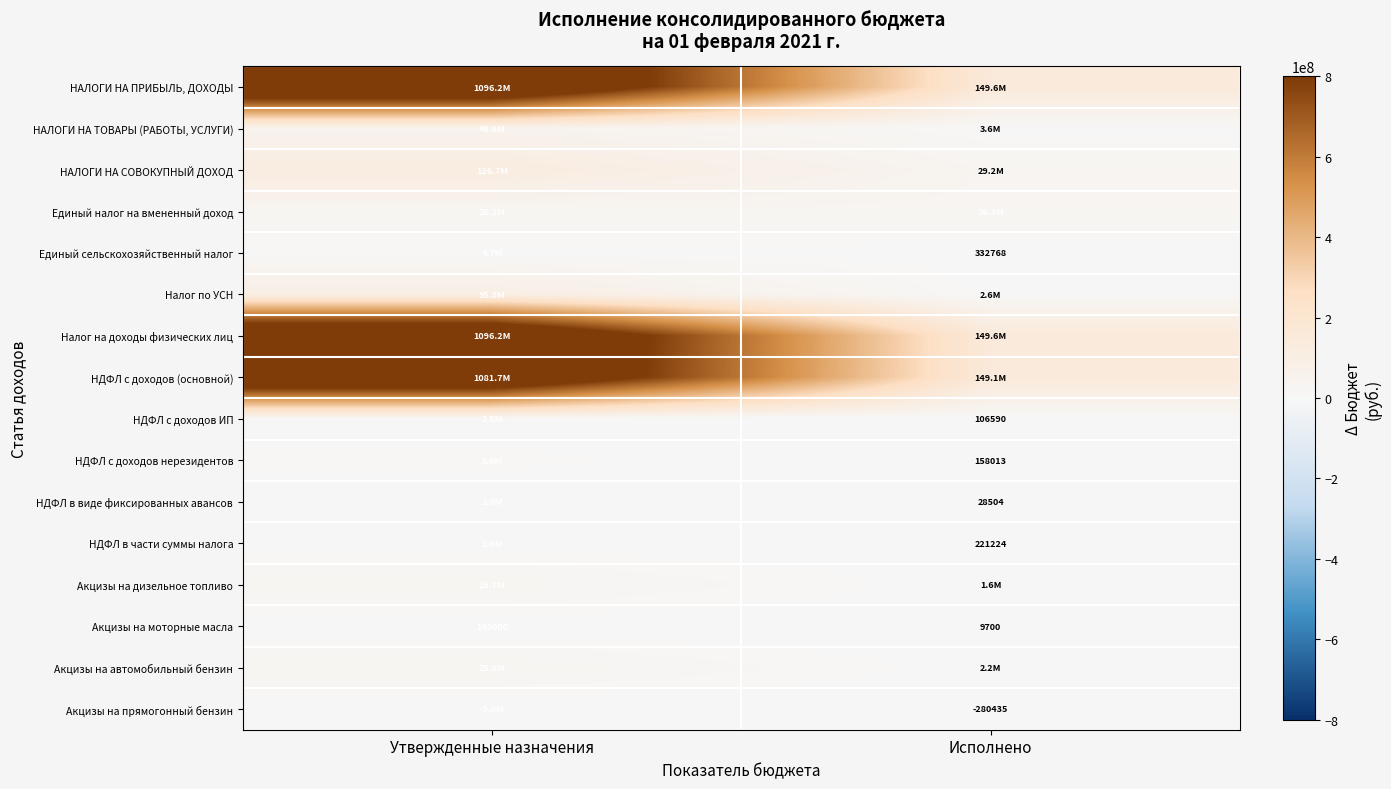

At which label does Акцизы на моторные масла reach its peak?

Утвержденные назначения